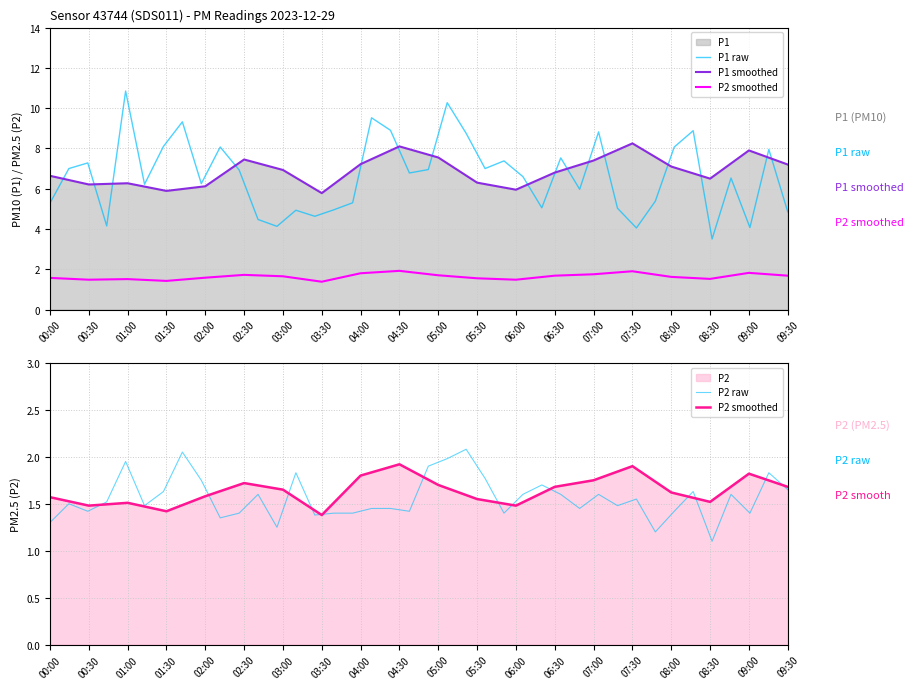

At how many categories does at least one series exceed 2?

20